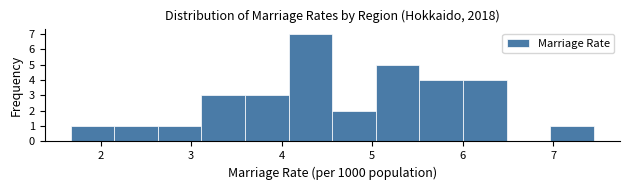

Over which range of the x-axis is the bar tallest?

4.1 to 4.6